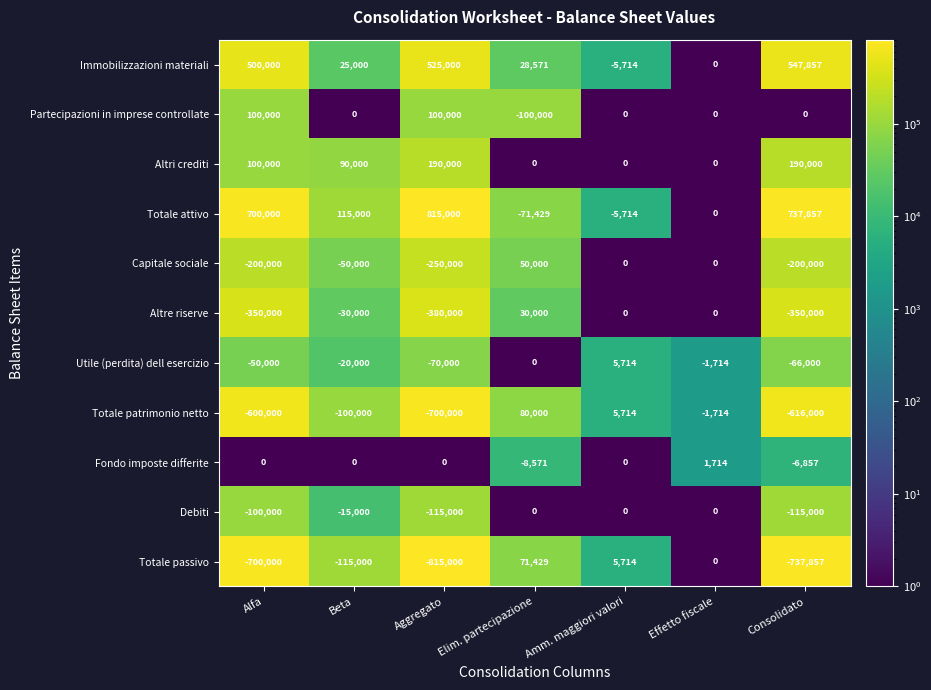

Between Aggregato and Consolidato, which series saw the biggest shift?

Partecipazioni in imprese controllate